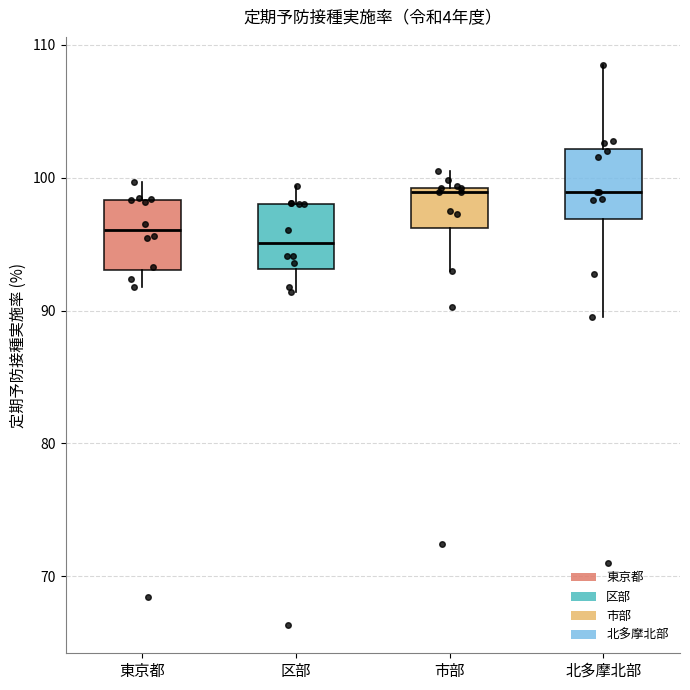

Reading left to right, transcribe this box plot: for each box, give where its median line is, the range the box spans, and where its two whiskers end, as read against the y-axis. The values are not printed on the chart, so give them approximately, as read against the axis.

東京都: median 96, box 93 to 98, whiskers 92 to 100
区部: median 95, box 93 to 98, whiskers 91 to 99
市部: median 99 (just below the box's upper edge), box 96 to 99, whiskers 93 to 101
北多摩北部: median 99, box 97 to 102, whiskers 90 to 109